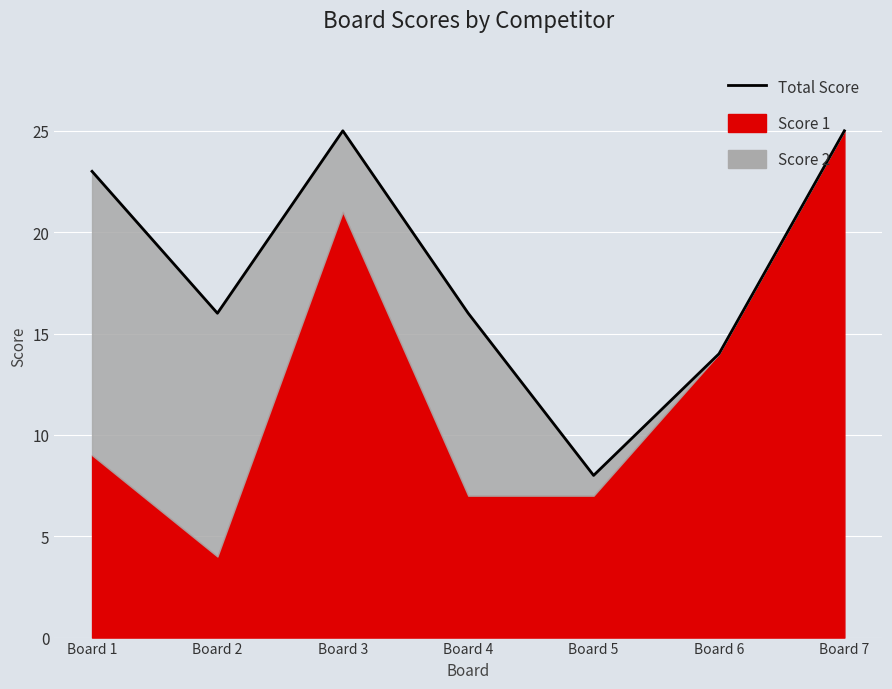

Reading left to right, extract all data points from this chart.

23	16	25	16	8	14	25